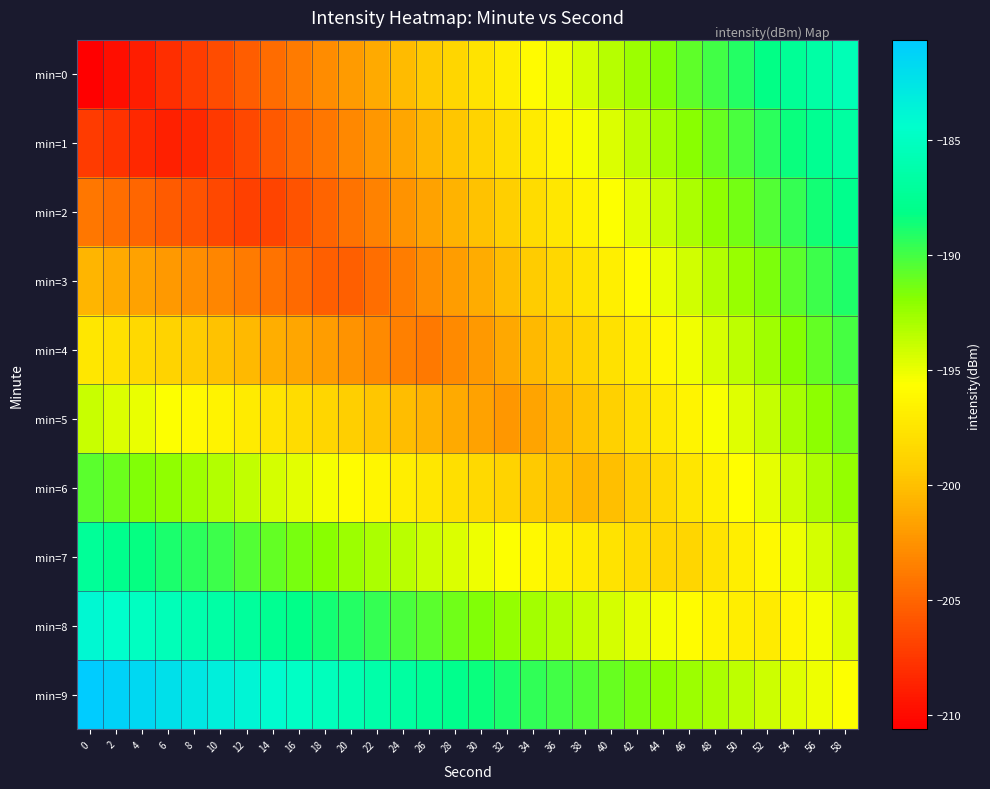

Reading right to left, list all the values displayed in this chart.

min=0: 58=-185.6	56=-186.5	54=-187.4	52=-188.2	50=-189.1	48=-189.9	46=-190.8	44=-191.7	42=-192.5	40=-193.4	38=-194.3	36=-195.1	34=-196.0	32=-196.8	30=-197.7	28=-198.6	26=-199.4	24=-200.3	22=-201.2	20=-202.0	18=-202.9	16=-203.7	14=-204.6	12=-205.5	10=-206.3	8=-207.2	6=-208.1	4=-208.9	2=-209.8	0=-210.6
min=1: 58=-186.7	56=-187.6	54=-188.5	52=-189.3	50=-190.2	48=-191.1	46=-191.9	44=-192.8	42=-193.6	40=-194.5	38=-195.4	36=-196.2	34=-197.1	32=-198.0	30=-198.8	28=-199.7	26=-200.5	24=-201.4	22=-202.3	20=-203.1	18=-204.0	16=-204.9	14=-205.7	12=-206.6	10=-207.4	8=-208.3	6=-208.9	4=-208.3	2=-207.8	0=-207.3
min=2: 58=-187.9	56=-188.7	54=-189.6	52=-190.4	50=-191.3	48=-192.2	46=-193.0	44=-193.9	42=-194.8	40=-195.6	38=-196.5	36=-197.3	34=-198.2	32=-199.1	30=-199.9	28=-200.8	26=-201.7	24=-202.5	22=-203.4	20=-204.2	18=-205.1	16=-206.0	14=-206.8	12=-207.1	10=-206.6	8=-206.0	6=-205.5	4=-205.0	2=-204.5	0=-204.0
min=3: 58=-189.0	56=-189.8	54=-190.7	52=-191.6	50=-192.4	48=-193.3	46=-194.1	44=-195.0	42=-195.9	40=-196.7	38=-197.6	36=-198.5	34=-199.3	32=-200.2	30=-201.0	28=-201.9	26=-202.8	24=-203.6	22=-204.5	20=-205.4	18=-205.3	16=-204.8	14=-204.3	12=-203.7	10=-203.2	8=-202.7	6=-202.2	4=-201.7	2=-201.2	0=-200.6
min=4: 58=-190.1	56=-190.9	54=-191.8	52=-192.7	50=-193.5	48=-194.4	46=-195.3	44=-196.1	42=-197.0	40=-197.8	38=-198.7	36=-199.6	34=-200.4	32=-201.3	30=-202.2	28=-203.0	26=-203.9	24=-203.5	22=-203.0	20=-202.5	18=-202.0	16=-201.4	14=-200.9	12=-200.4	10=-199.9	8=-199.4	6=-198.9	4=-198.3	2=-197.8	0=-197.3
min=5: 58=-191.2	56=-192.1	54=-192.9	52=-193.8	50=-194.6	48=-195.5	46=-196.4	44=-197.2	42=-198.1	40=-199.0	38=-199.8	36=-200.7	34=-201.5	32=-202.2	30=-201.7	28=-201.2	26=-200.7	24=-200.2	22=-199.7	20=-199.1	18=-198.6	16=-198.1	14=-197.6	12=-197.1	10=-196.6	8=-196.0	6=-195.5	4=-195.0	2=-194.5	0=-194.0
min=6: 58=-192.3	56=-193.2	54=-194.0	52=-194.9	50=-195.8	48=-196.6	46=-197.5	44=-198.3	42=-199.2	40=-200.1	38=-200.5	36=-199.9	34=-199.4	32=-198.9	30=-198.4	28=-197.9	26=-197.4	24=-196.8	22=-196.3	20=-195.8	18=-195.3	16=-194.8	14=-194.3	12=-193.7	10=-193.2	8=-192.7	6=-192.2	4=-191.7	2=-191.2	0=-190.6
min=7: 58=-193.4	56=-194.3	54=-195.1	52=-196.0	50=-196.9	48=-197.7	46=-198.6	44=-198.7	42=-198.2	40=-197.6	38=-197.1	36=-196.6	34=-196.1	32=-195.6	30=-195.1	28=-194.5	26=-194.0	24=-193.5	22=-193.0	20=-192.5	18=-192.0	16=-191.4	14=-190.9	12=-190.4	10=-189.9	8=-189.4	6=-188.9	4=-188.3	2=-187.8	0=-187.3
min=8: 58=-194.5	56=-195.4	54=-196.3	52=-197.1	50=-196.9	48=-196.4	46=-195.9	44=-195.4	42=-194.8	40=-194.3	38=-193.8	36=-193.3	34=-192.8	32=-192.2	30=-191.7	28=-191.2	26=-190.7	24=-190.2	22=-189.7	20=-189.1	18=-188.6	16=-188.1	14=-187.6	12=-187.1	10=-186.6	8=-186.0	6=-185.5	4=-185.0	2=-184.5	0=-184.0
min=9: 58=-195.6	56=-195.1	54=-194.6	52=-194.1	50=-193.6	48=-193.1	46=-192.5	44=-192.0	42=-191.5	40=-191.0	38=-190.5	36=-189.9	34=-189.4	32=-188.9	30=-188.4	28=-187.9	26=-187.4	24=-186.8	22=-186.3	20=-185.8	18=-185.3	16=-184.8	14=-184.3	12=-183.7	10=-183.2	8=-182.7	6=-182.2	4=-181.7	2=-181.2	0=-180.6